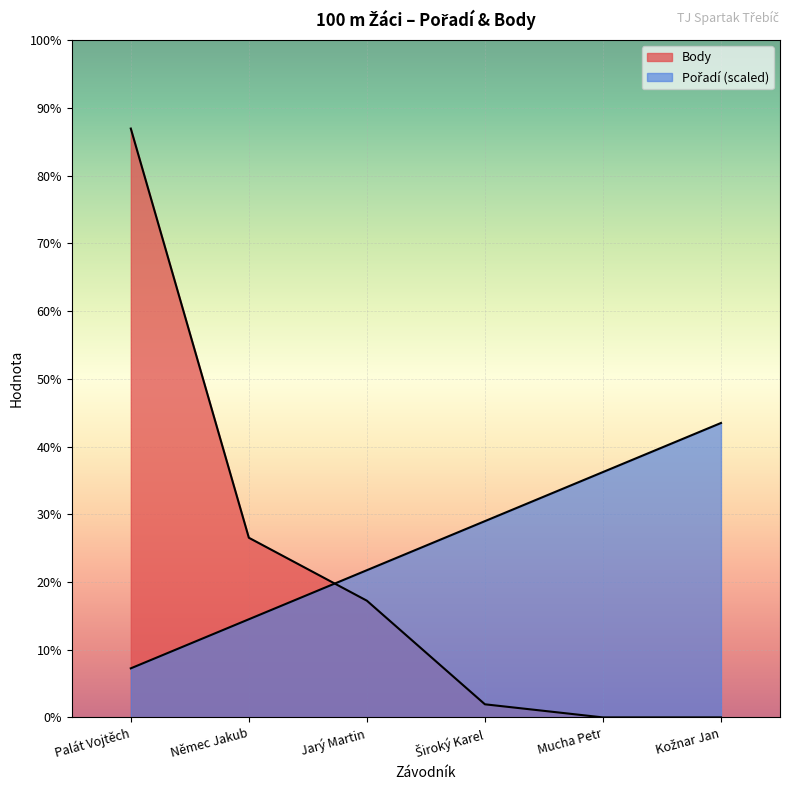

How many lines are shown in the chart?

2